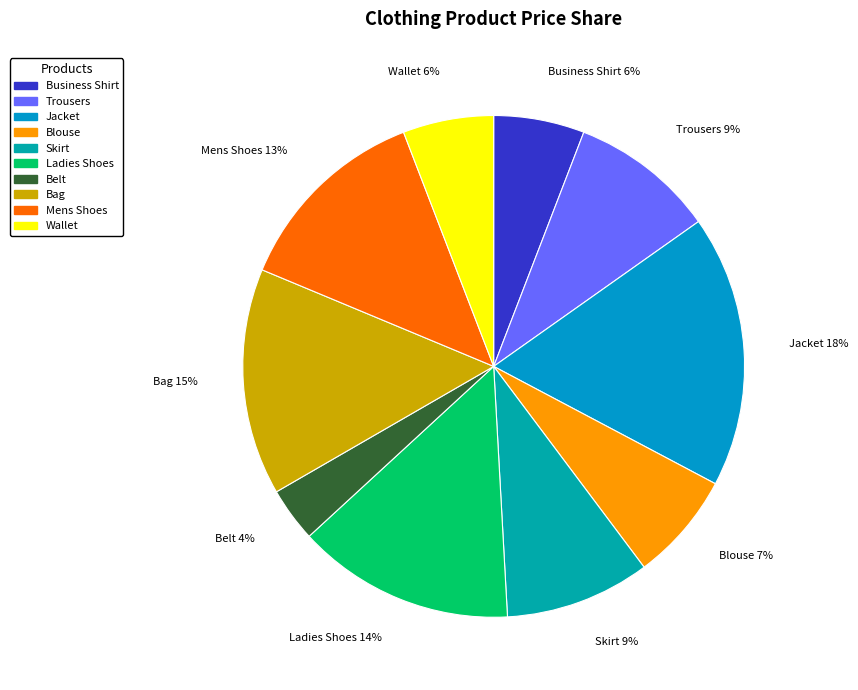

How many segments does this pie chart have?

10